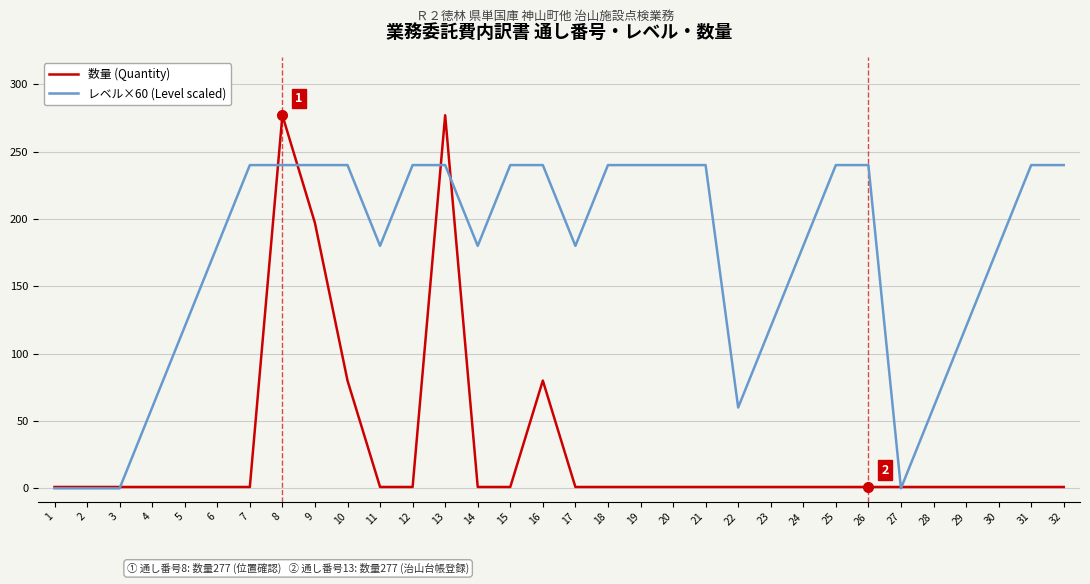

What is the maximum value shown in the chart?

277